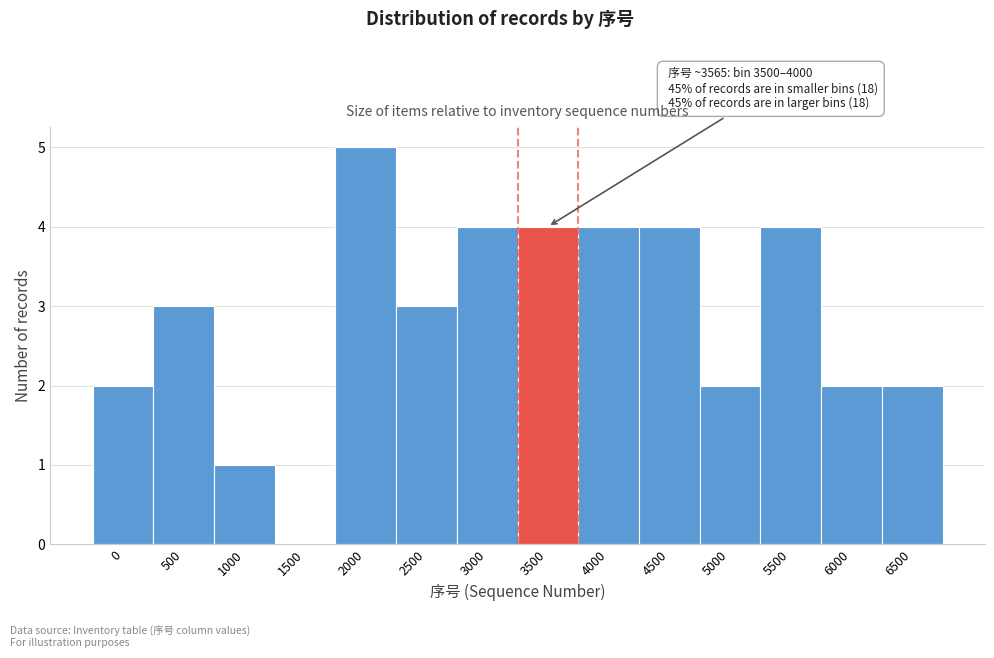

Reading left to right, extract all data points from this chart.

0=2	500=3	1000=1	1500=0	2000=5	2500=3	3000=4	3500=4	4000=4	4500=4	5000=2	5500=4	6000=2	6500=2